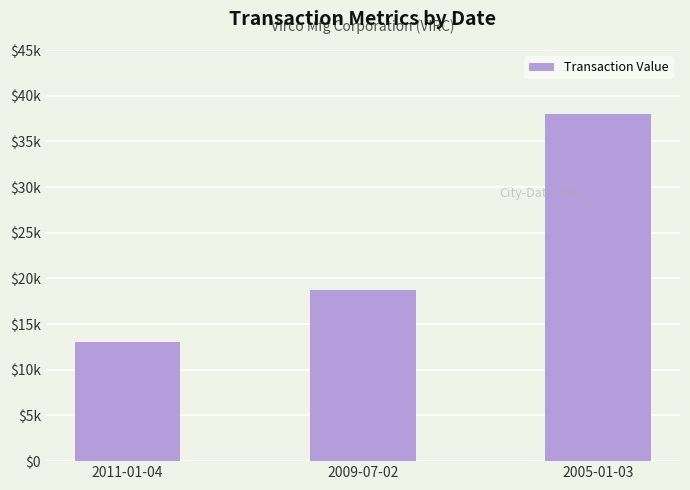

Does the chart contain any negative values?

No